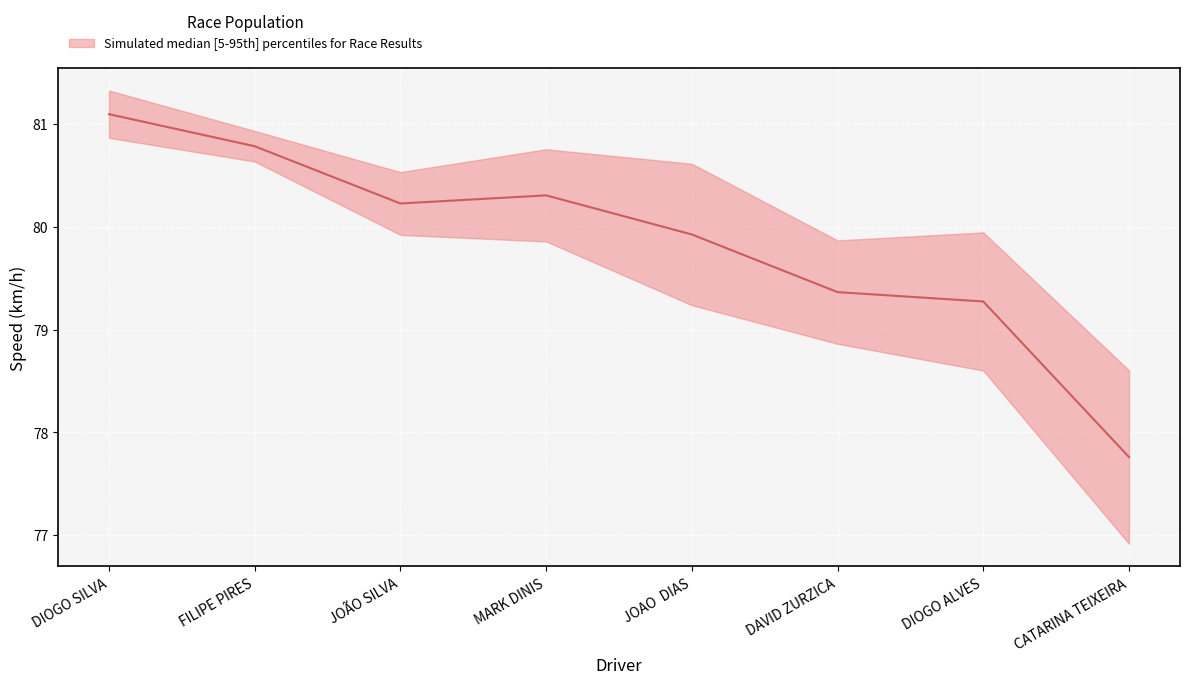

Reading left to right, transcribe all the data shown in this chart.

DIOGO SILVA=81.1	FILIPE PIRES=80.8	JOÃO SILVA=80.2	MARK DINIS=80.3	JOAO  DIAS=79.9	DAVID ZURZICA=79.4	DIOGO ALVES=79.3	CATARINA TEIXEIRA=77.8